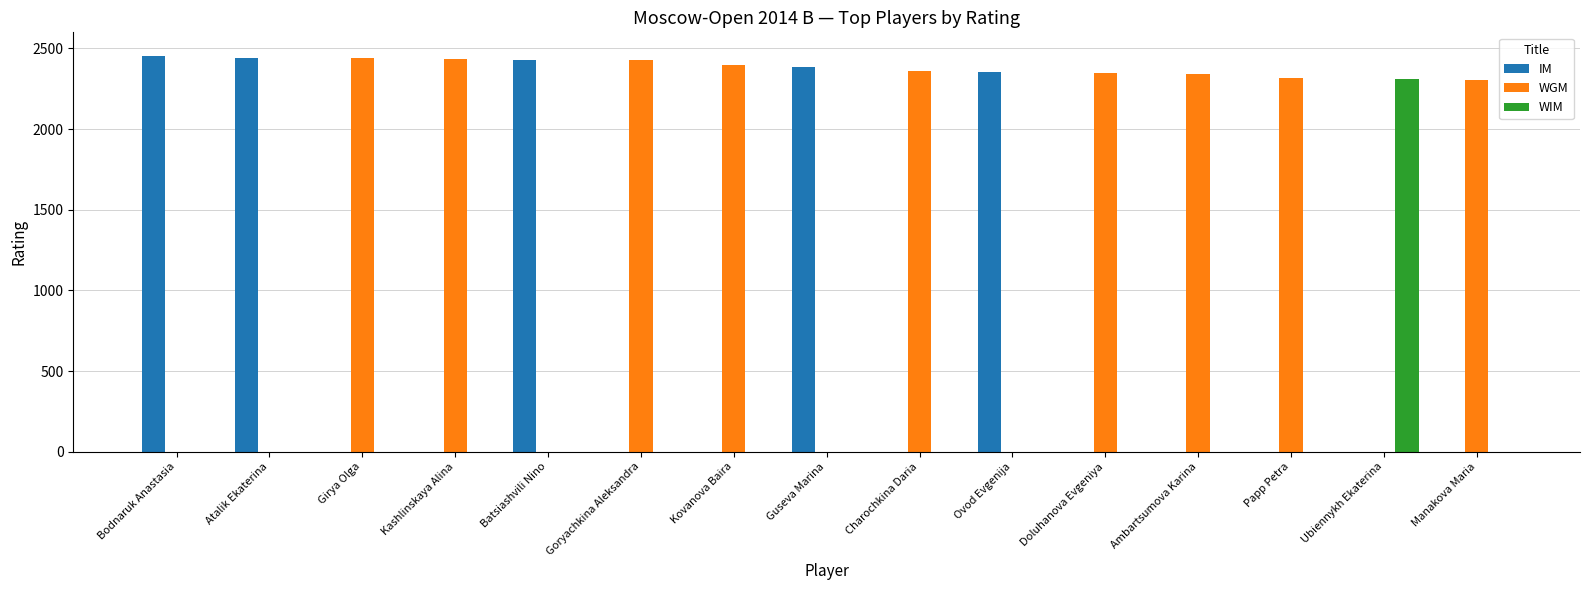

What is the highest value of the WIM series?

2312